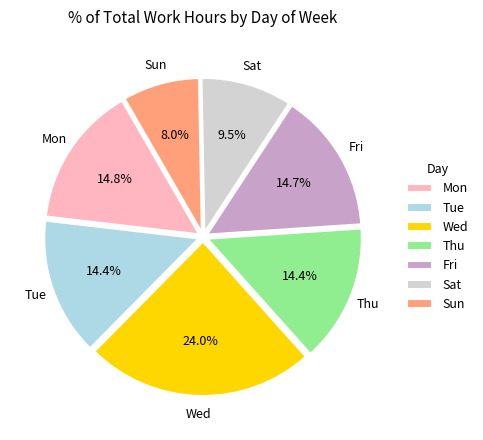

Is there any slice that represents more than half of the pie?

No